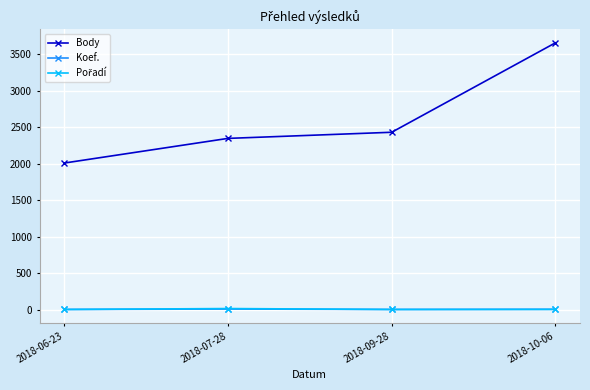

How many lines are shown in the chart?

3